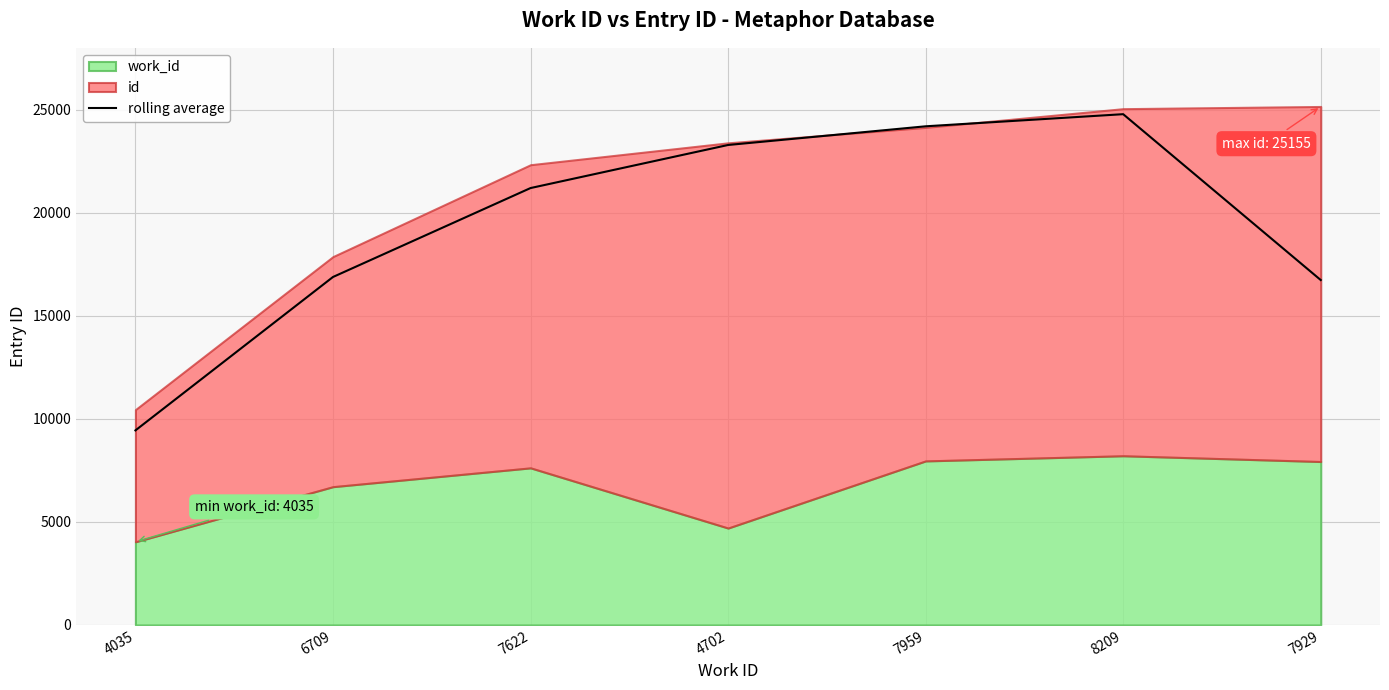

What is the value of the 1st point from the left?

9439.7